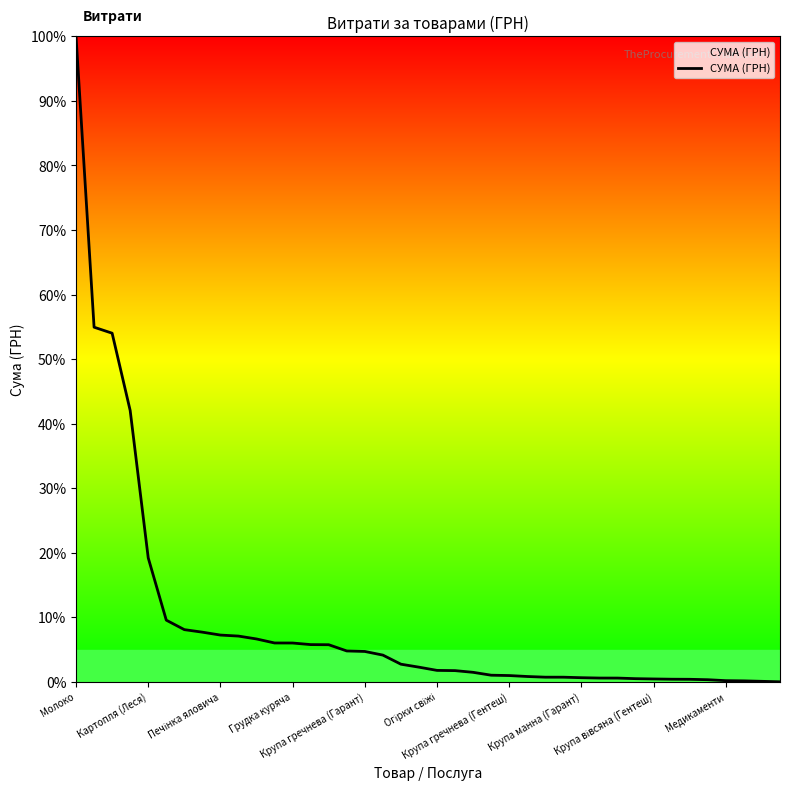

What is the difference between the maximum and minimum values?

100.0